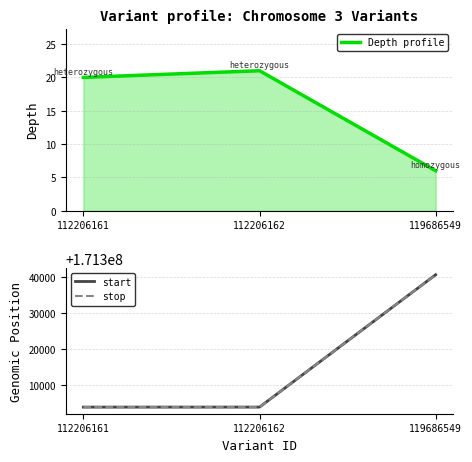

What is the minimum value for stop?

171304032